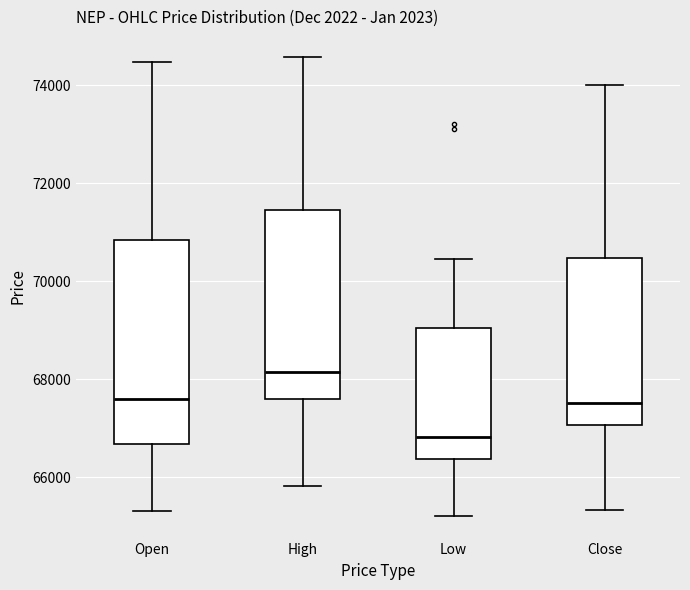

Which box has the lowest median line?

Low